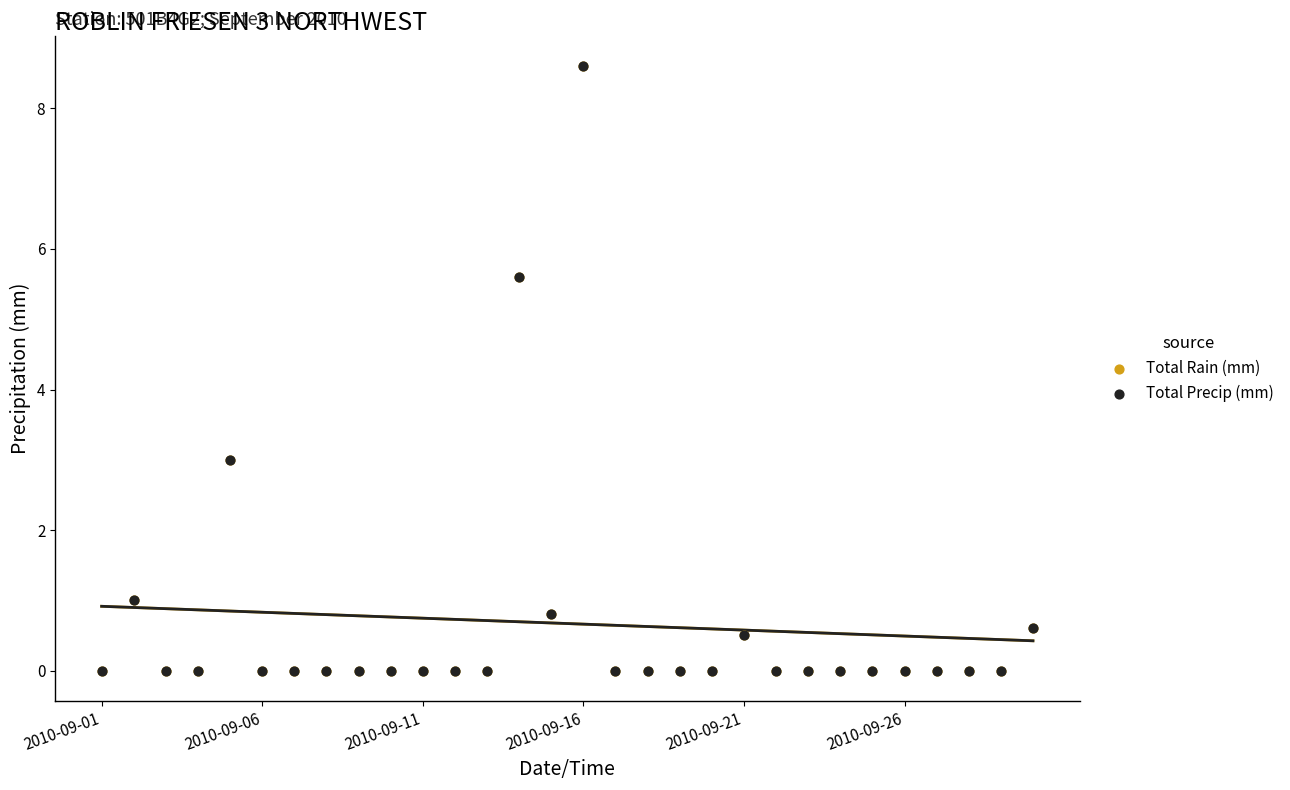

What are all the series names shown in the legend?

Total Rain (mm), Total Precip (mm)